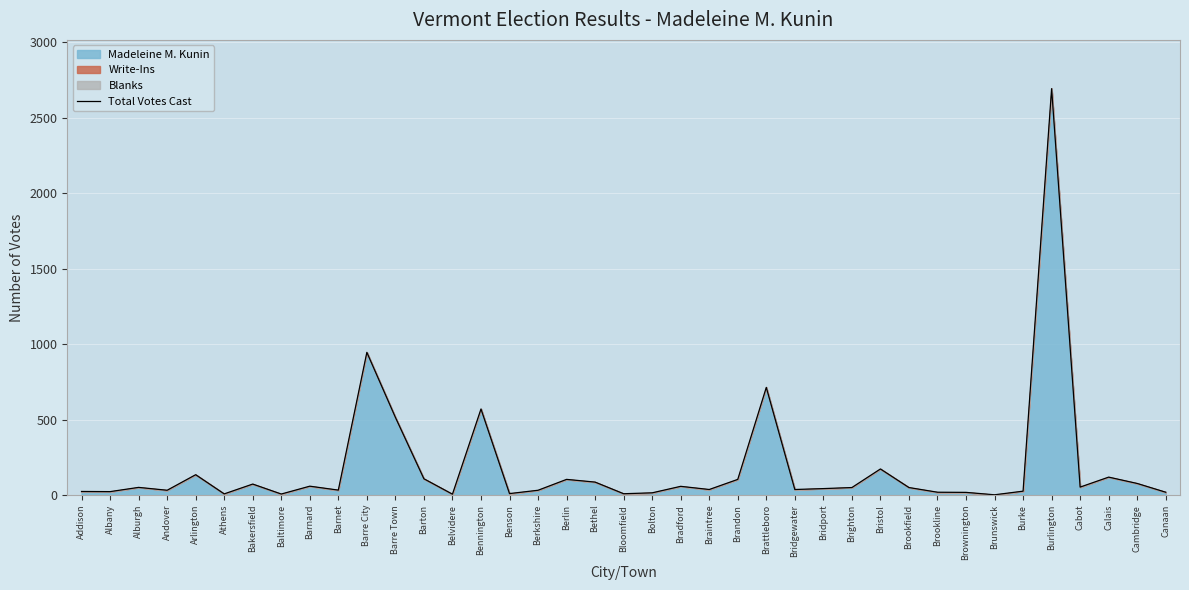

Where is the first local maximum?

Alburgh